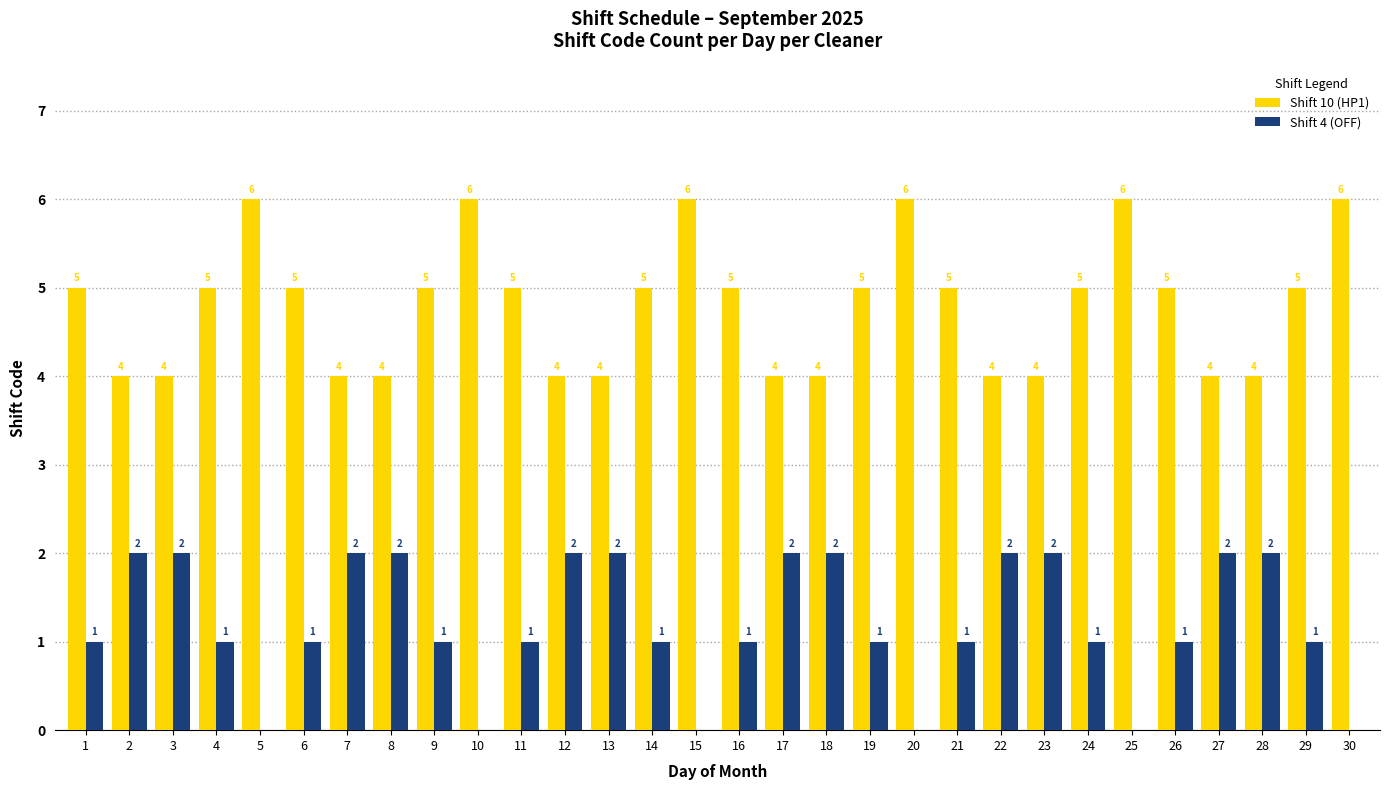

Reading right to left, transcribe all the data shown in this chart.

Shift 10 (HP1): 30=6	29=5	28=4	27=4	26=5	25=6	24=5	23=4	22=4	21=5	20=6	19=5	18=4	17=4	16=5	15=6	14=5	13=4	12=4	11=5	10=6	9=5	8=4	7=4	6=5	5=6	4=5	3=4	2=4	1=5
Shift 4 (OFF): 30=0	29=1	28=2	27=2	26=1	25=0	24=1	23=2	22=2	21=1	20=0	19=1	18=2	17=2	16=1	15=0	14=1	13=2	12=2	11=1	10=0	9=1	8=2	7=2	6=1	5=0	4=1	3=2	2=2	1=1